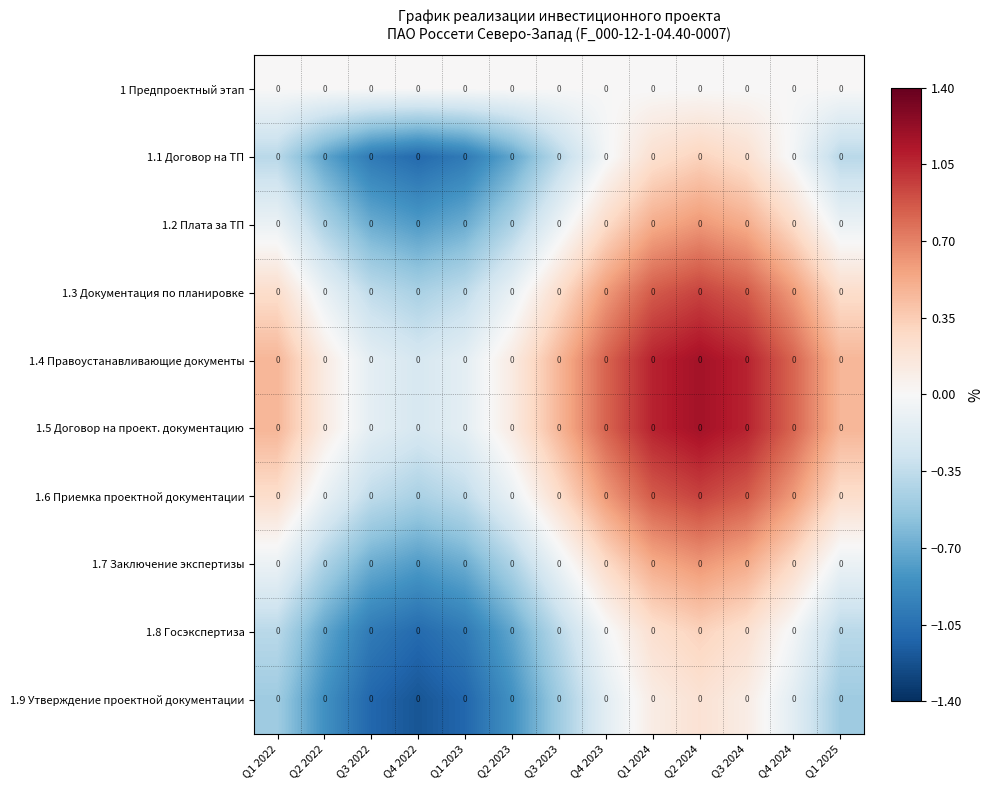

The 1.3 Документация по планировке series shows 0.4 at Q2 2024. True or false?

False